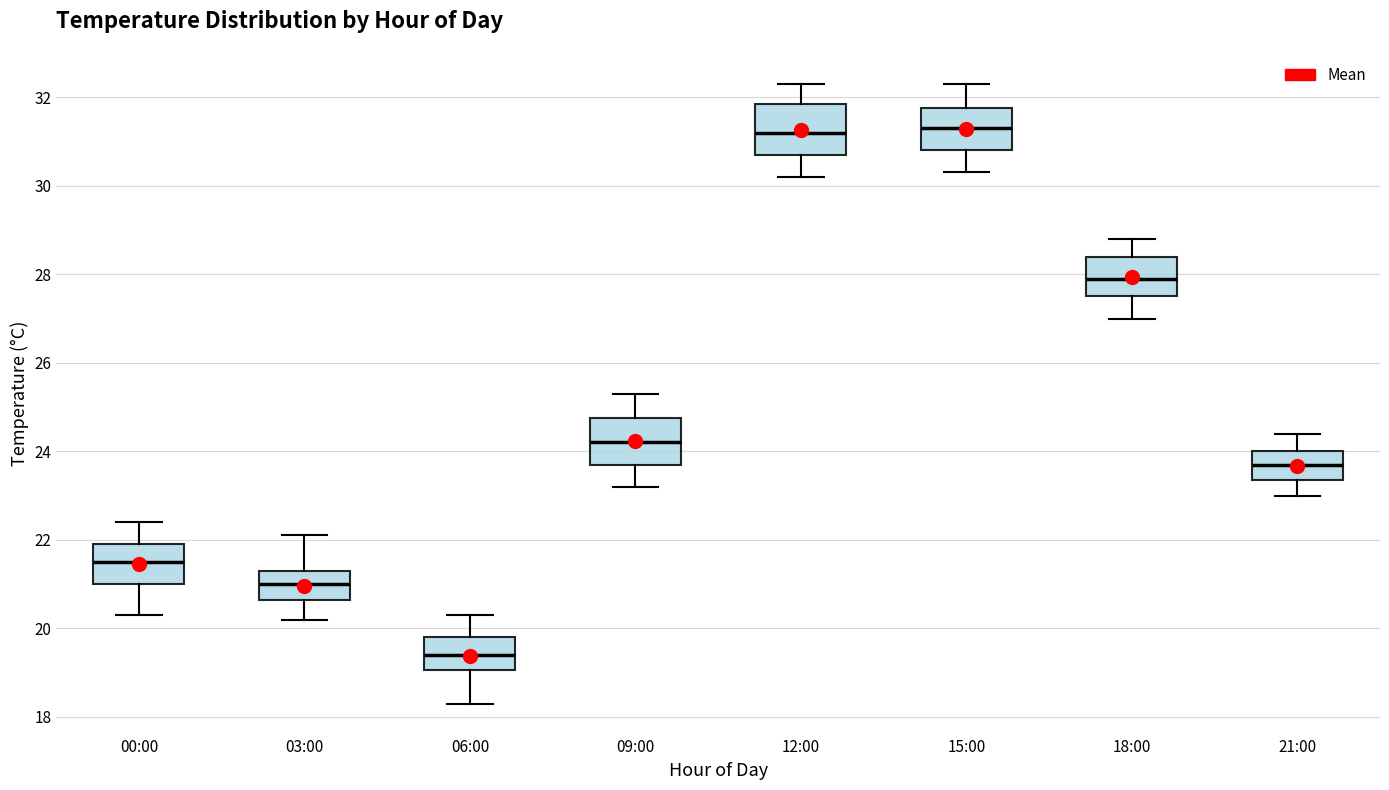

Reading left to right, read every box against the y-axis: the position of its median line, the range the box covers, and the ends of its whiskers. The values are not printed on the chart, so give them approximately, as read against the axis.

00:00: median 21.6, box 21.0 to 22.0, whiskers 20.4 to 22.4
03:00: median 21.0, box 20.6 to 21.4, whiskers 20.2 to 22.2
06:00: median 19.4, box 19.0 to 19.8, whiskers 18.4 to 20.4
09:00: median 24.2, box 23.8 to 24.8, whiskers 23.2 to 25.4
12:00: median 31.2, box 30.8 to 31.8, whiskers 30.2 to 32.4
15:00: median 31.4, box 30.8 to 31.8, whiskers 30.4 to 32.4
18:00: median 28.0, box 27.6 to 28.4, whiskers 27.0 to 28.8
21:00: median 23.8, box 23.4 to 24.0, whiskers 23.0 to 24.4